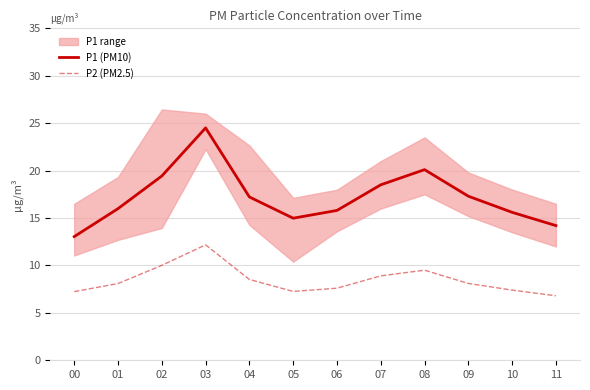

The P2 (PM2.5) series shows 10.0 at 02. True or false?

True